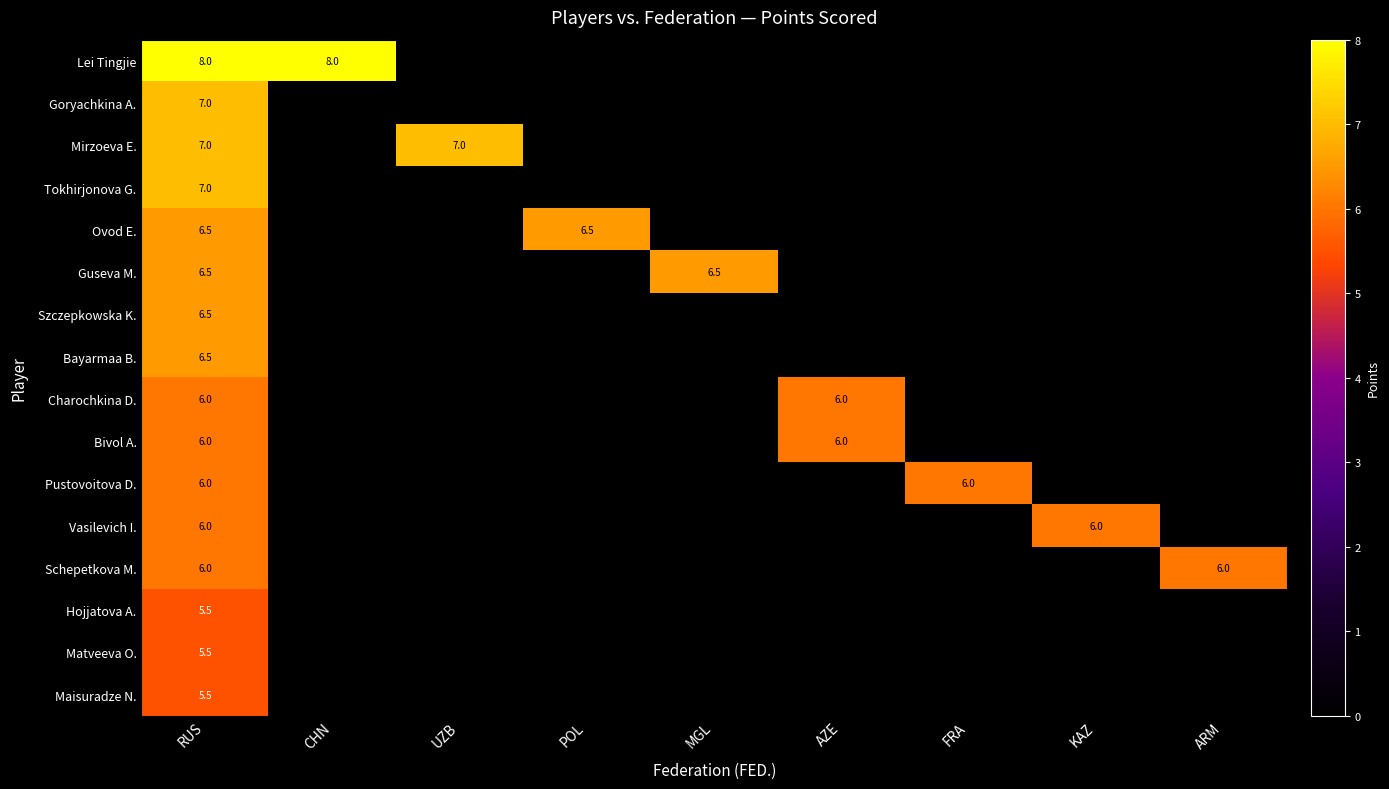

The Guseva M. series shows 0.0 at UZB. True or false?

True